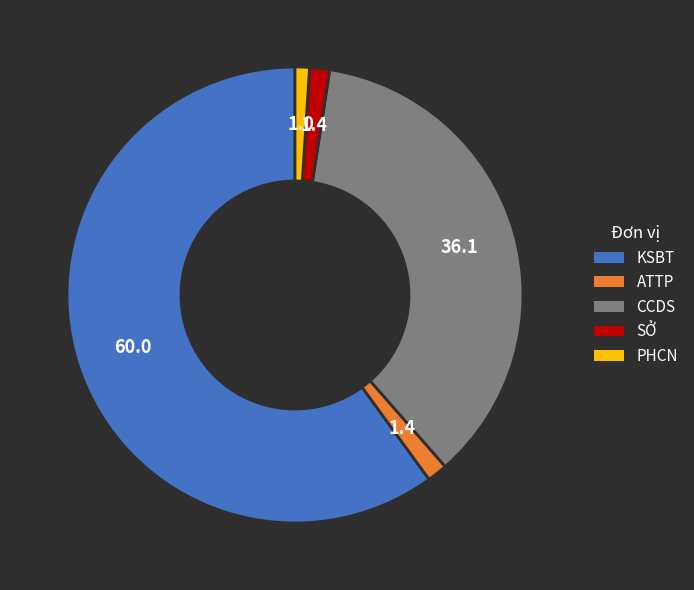

Which category has the biggest portion of the pie?

KSBT